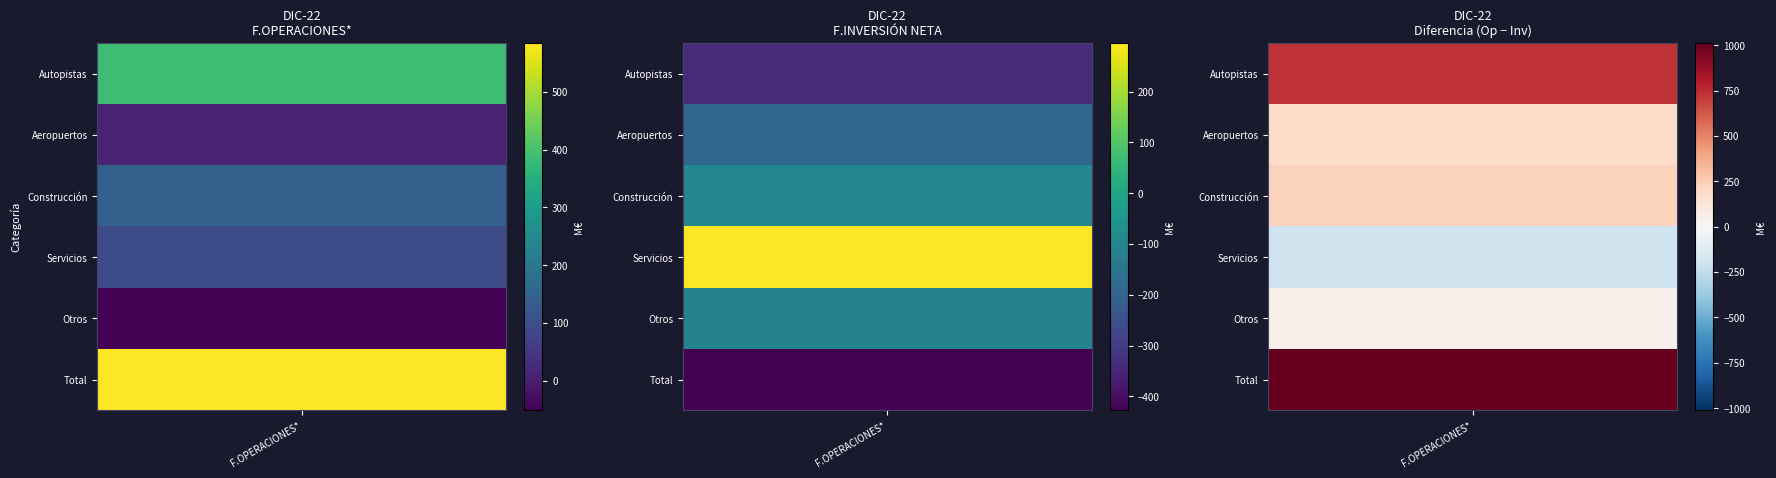

How many values in Total are above zero?

2